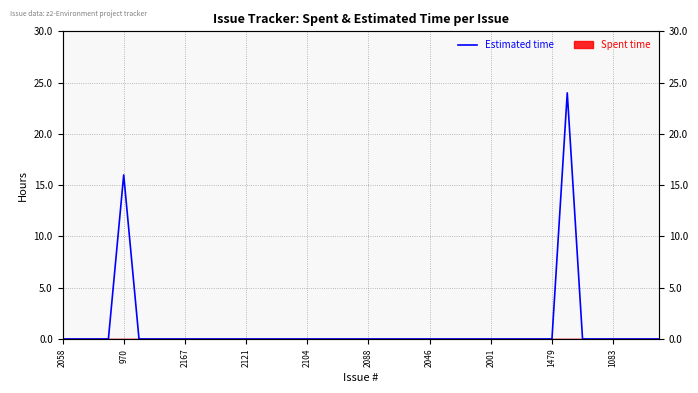

Is it true that the value at 2001 is -13?

False